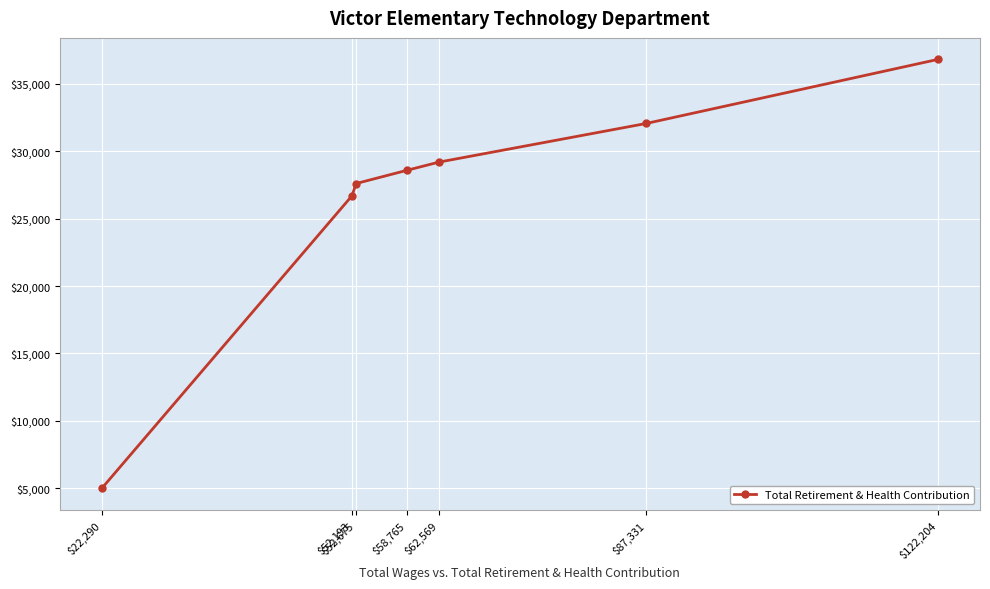

The value at $58,765 is 11274. True or false?

False